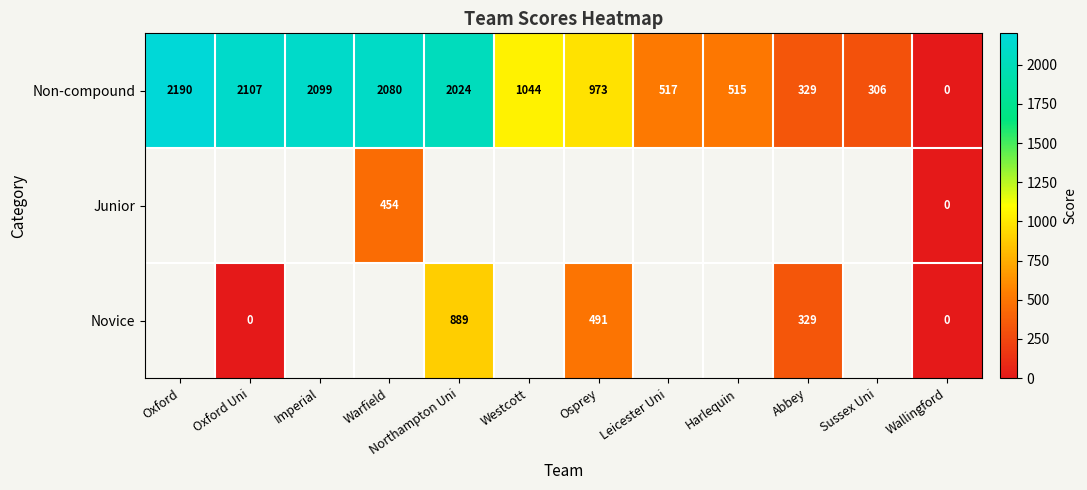

Which label corresponds to the largest value in the chart?

Oxford